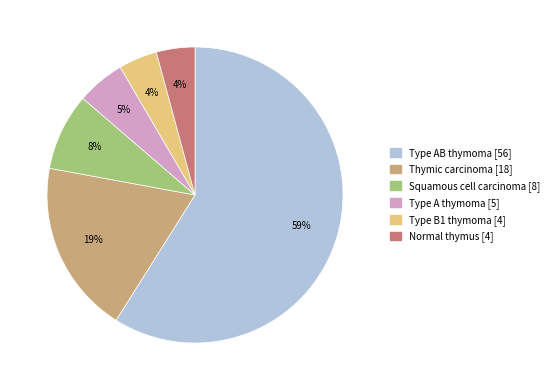

Is the sum of Type B1 thymoma and Type A thymoma greater than half?

No